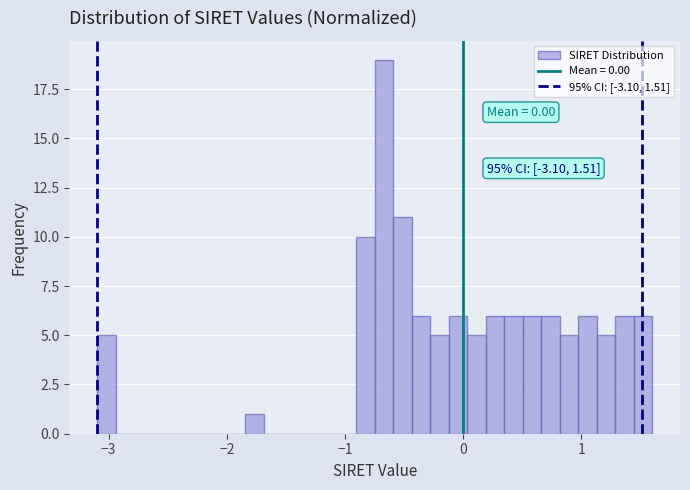

Read against the x-axis, roughly where is the centre of the tallest bar?

-0.7